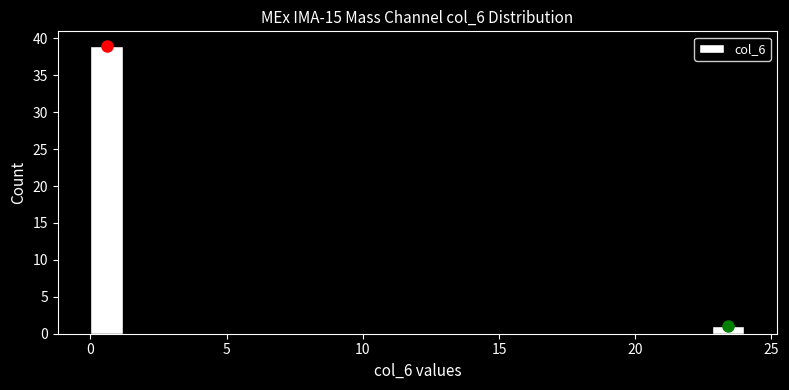

Around what value on the x-axis is the tallest bar? Give the approximate position of its centre, as read against the axis.

0.5